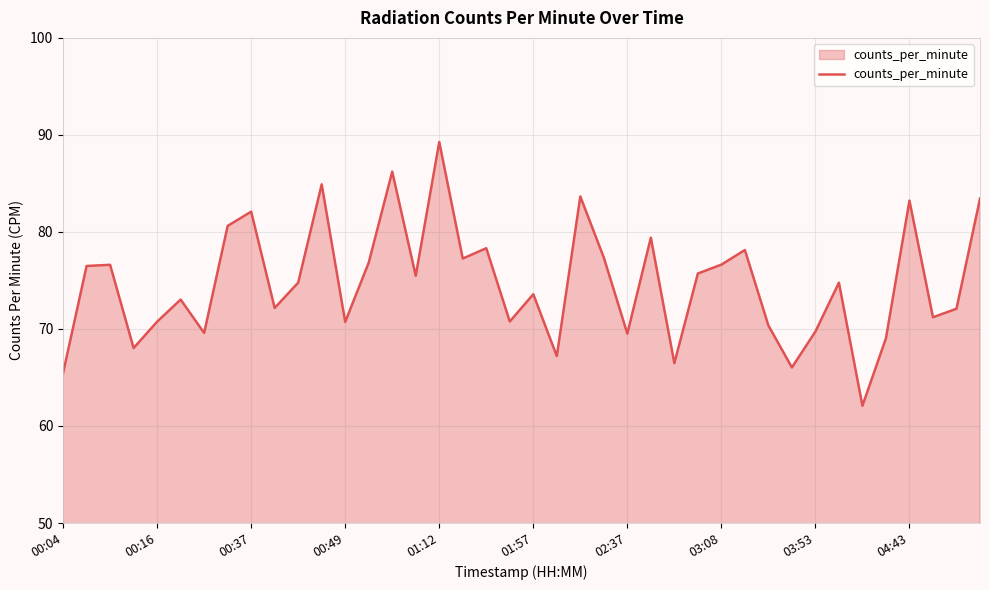

What is the smallest value displayed?

62.1